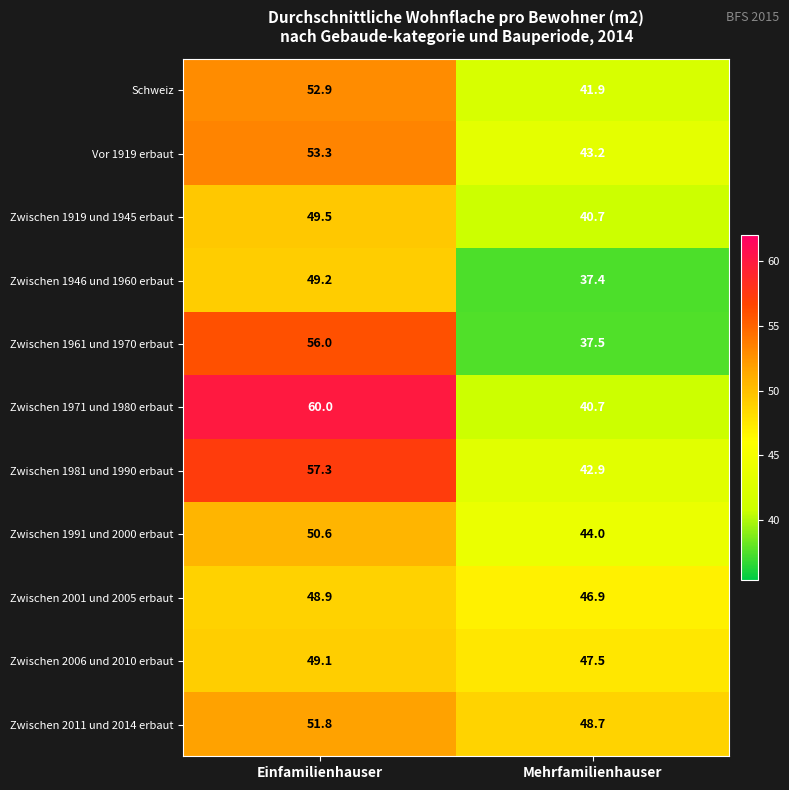

What is the difference between the maximum and minimum values in the Zwischen 1946 und 1960 erbaut series?

11.8